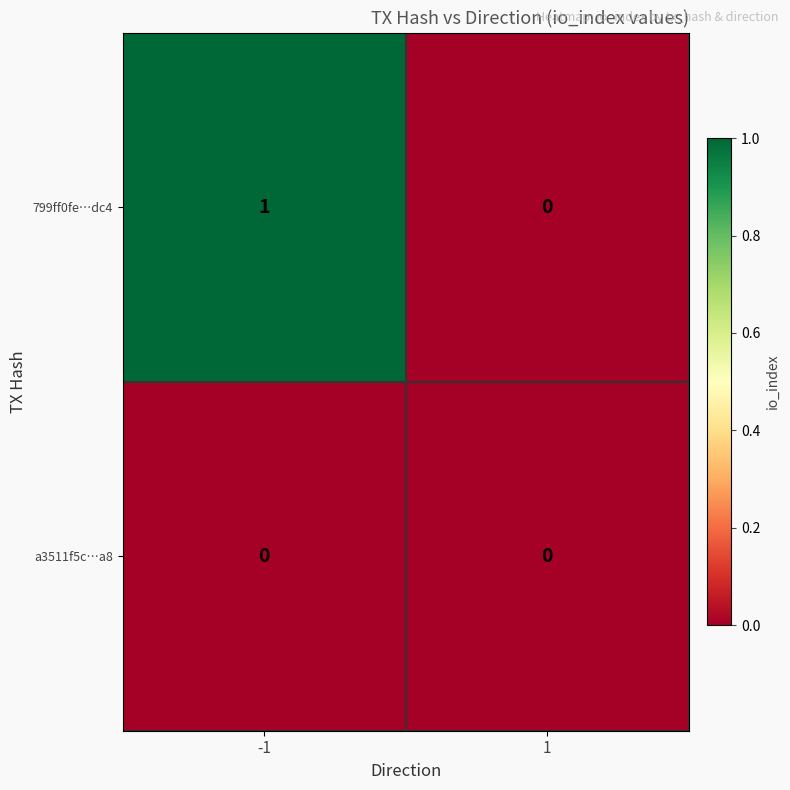

True or false: 799ff0fe…dc4 has a value of 0 at -1.

False